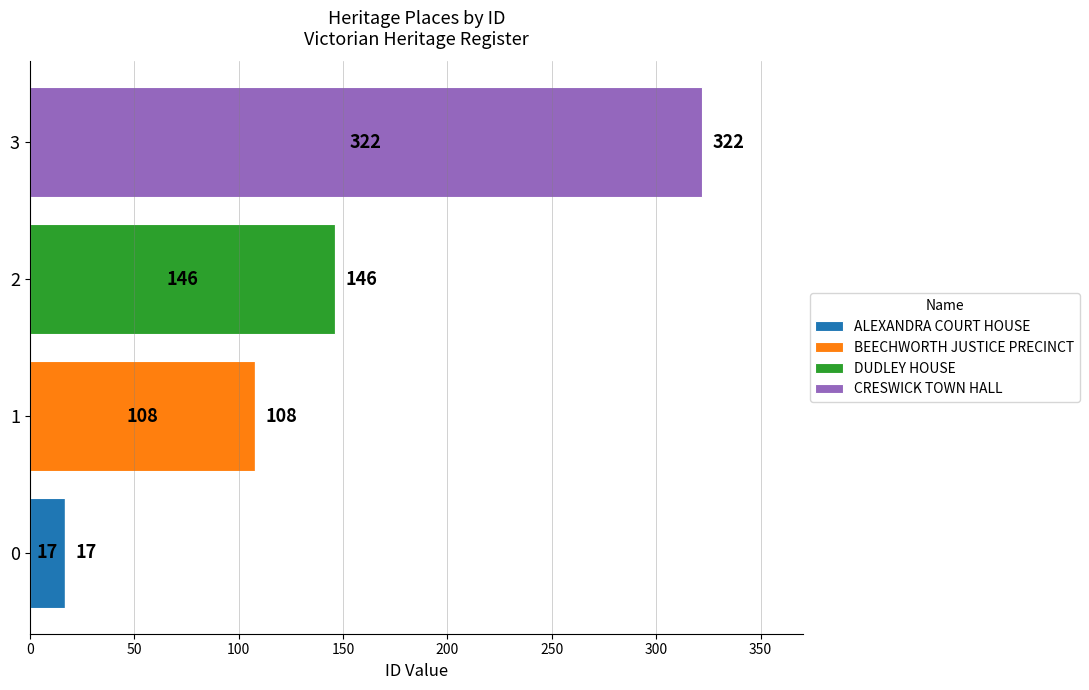

At which category is the sum across all series the highest?

3